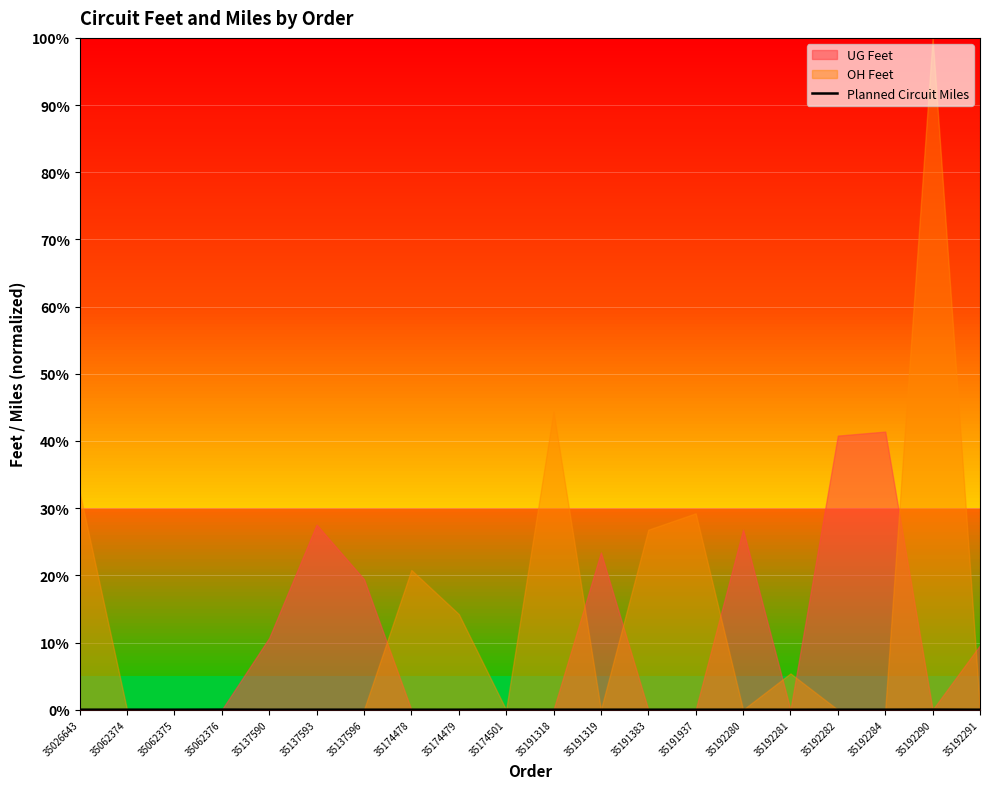

The value at 35174501 is 0.0. True or false?

True